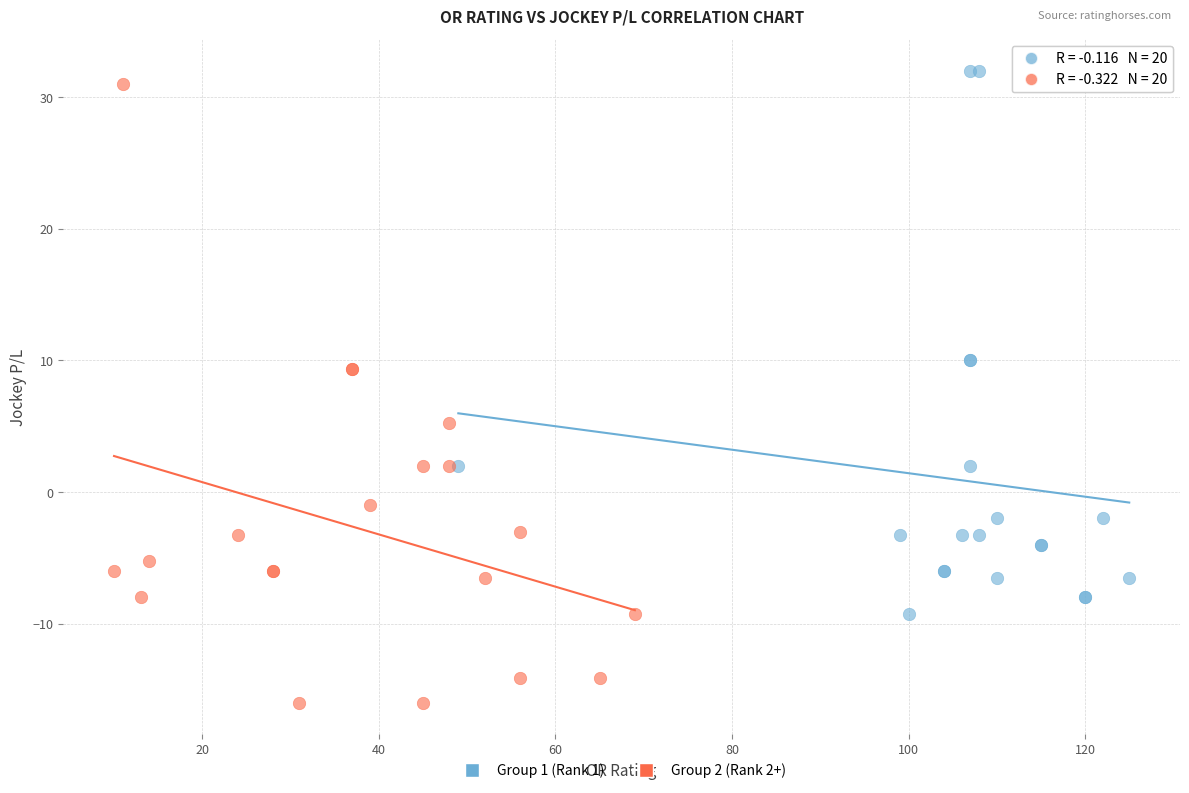

Which series reaches the minimum Y coordinate?

Group 2 (Rank 2+)